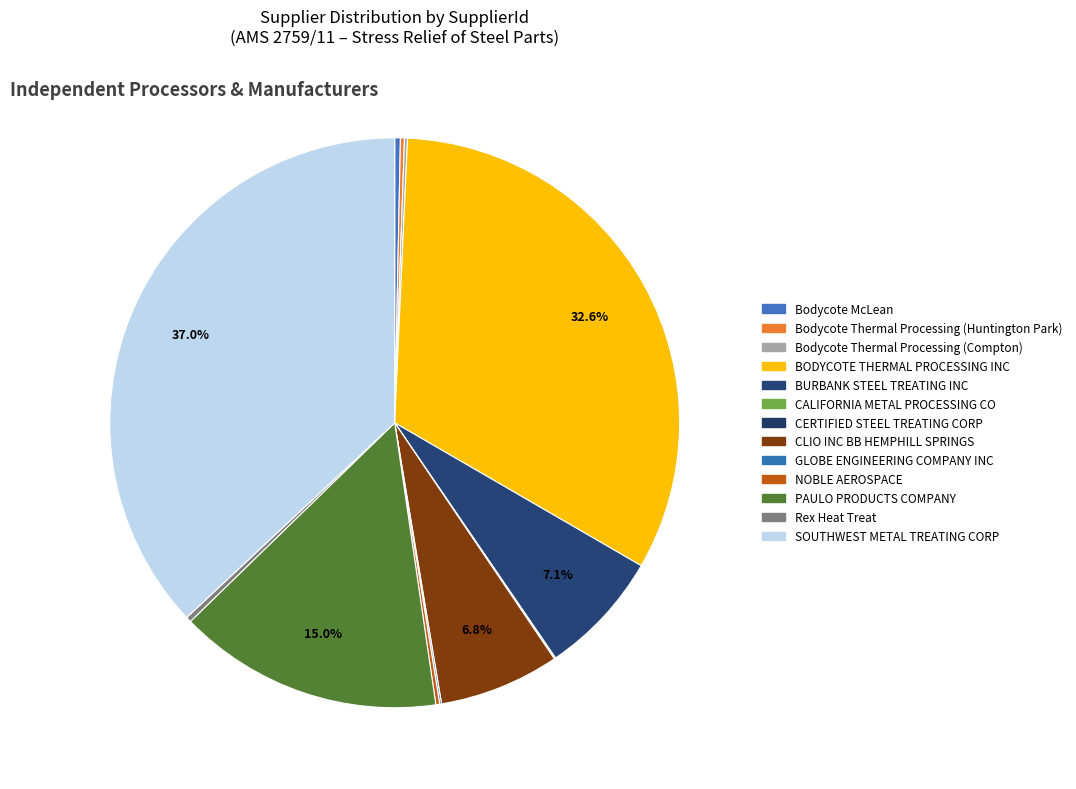

True or false: PAULO PRODUCTS COMPANY accounts for 1% of the total.

False